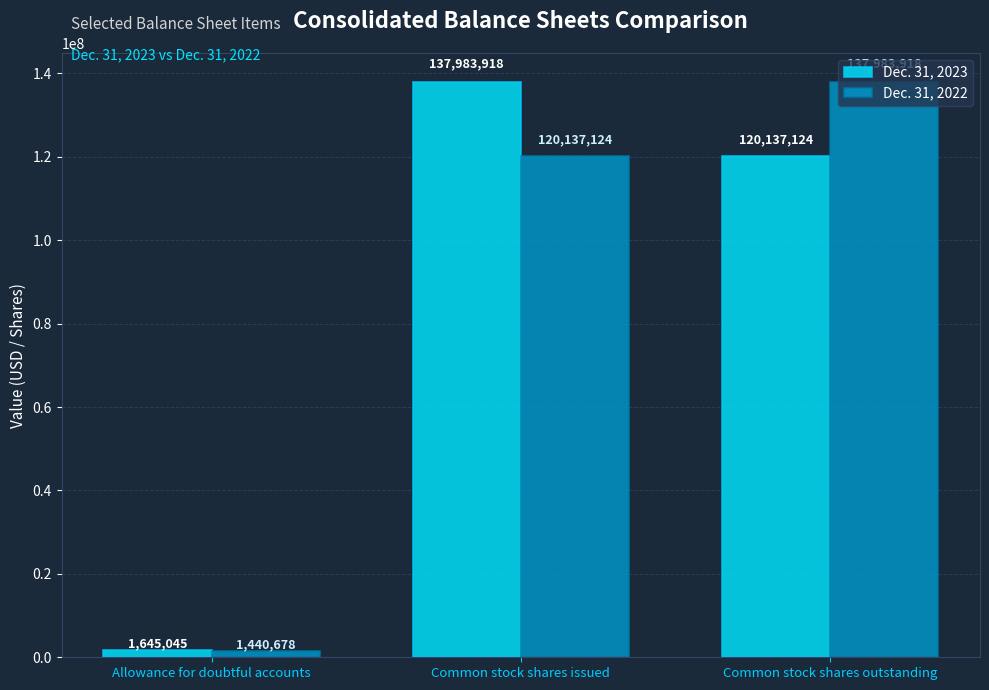

What are all the series names shown in the legend?

Dec. 31, 2023, Dec. 31, 2022